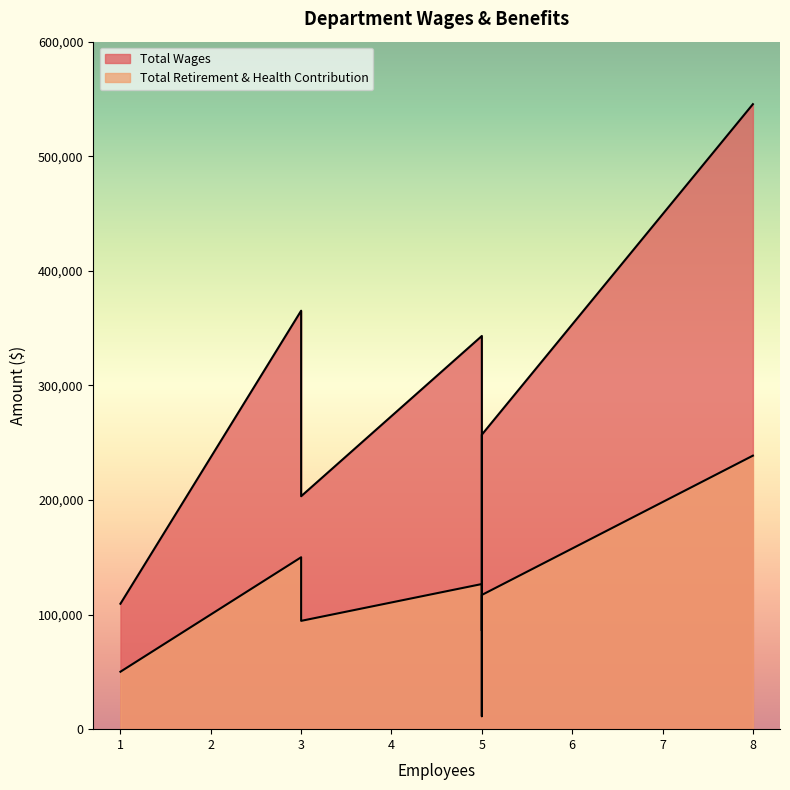

What are all the series names shown in the legend?

Total Wages, Total Retirement & Health Contribution